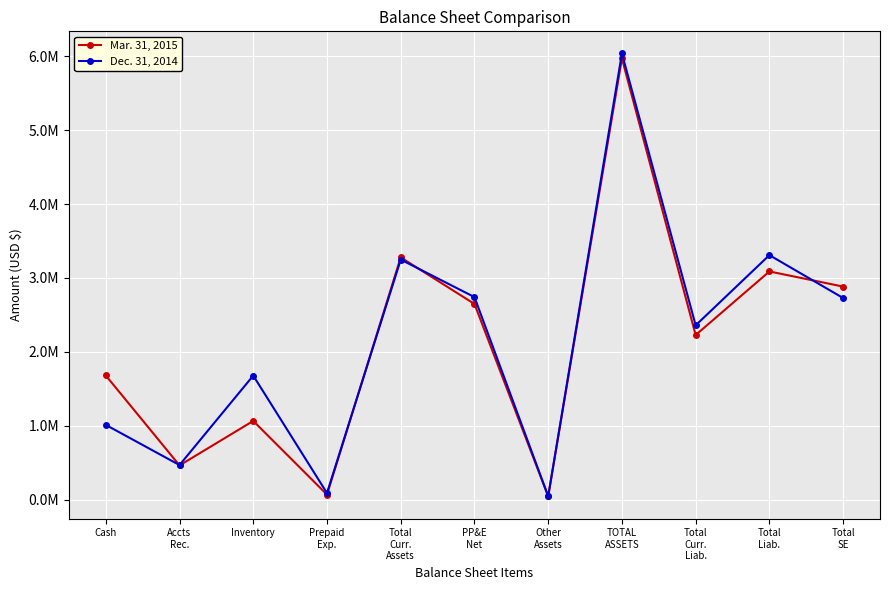

What is the total value across all series at Total
Curr.
Liab.?

4586217